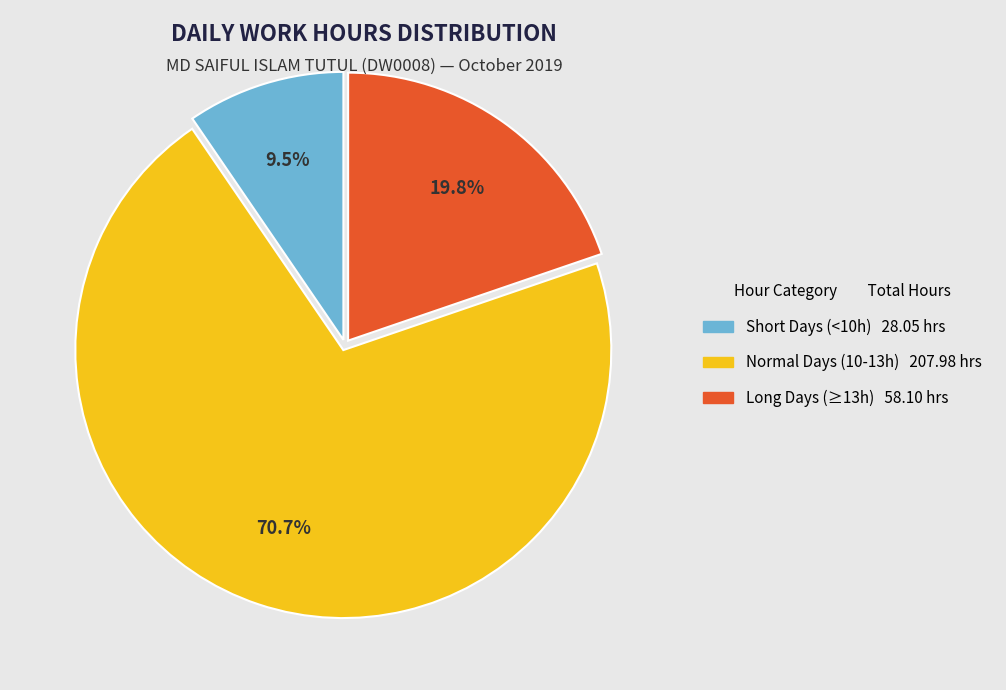

Does any single category account for the majority?

Yes